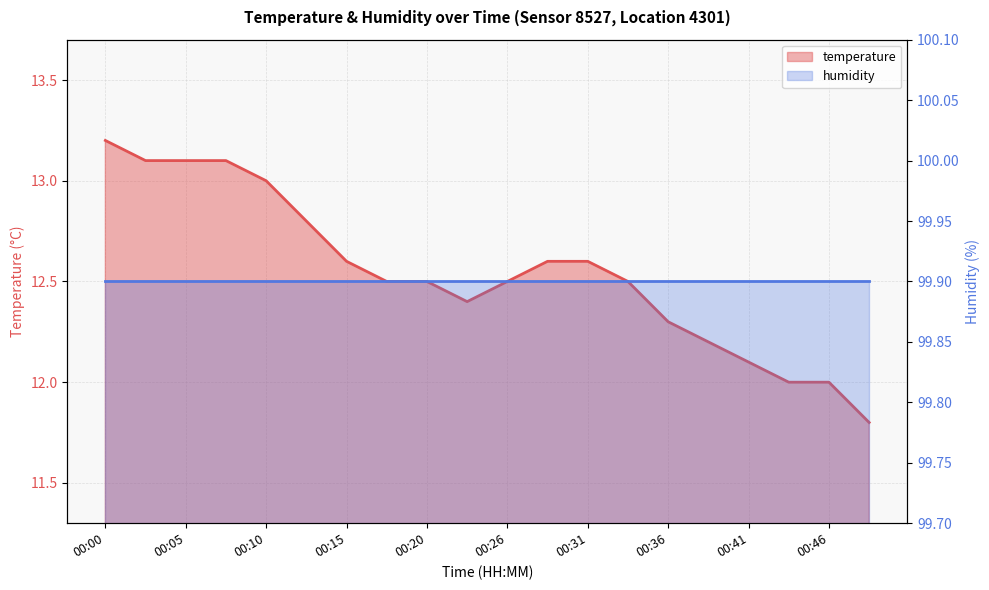

What is the sum of the values at 00:00 and 00:02?

26.3